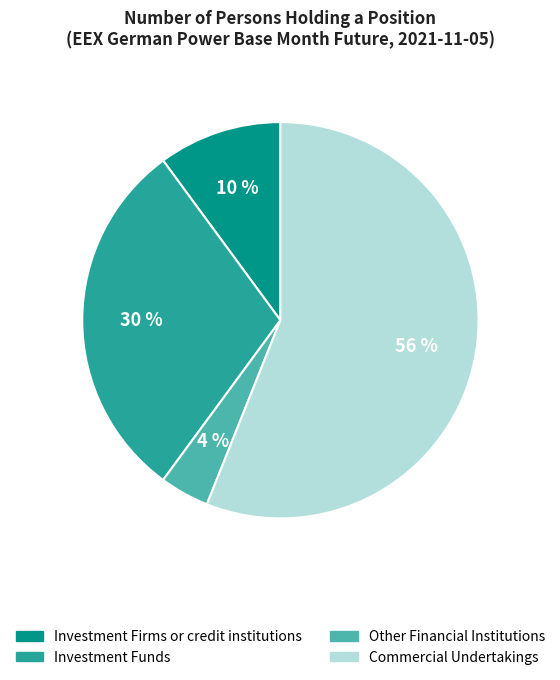

Is Other Financial Institutions the majority of the pie?

No